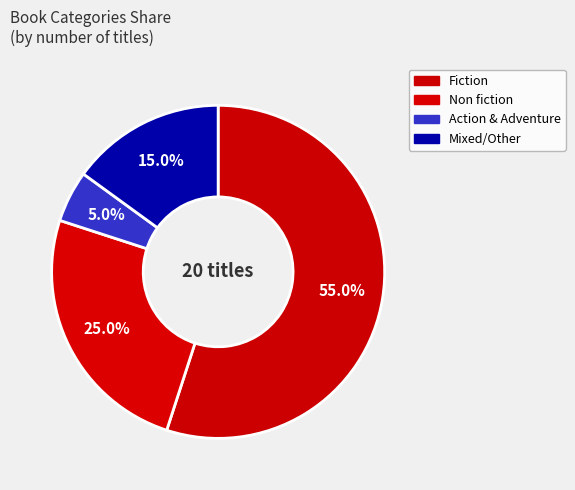

How many slices are in this pie chart?

4